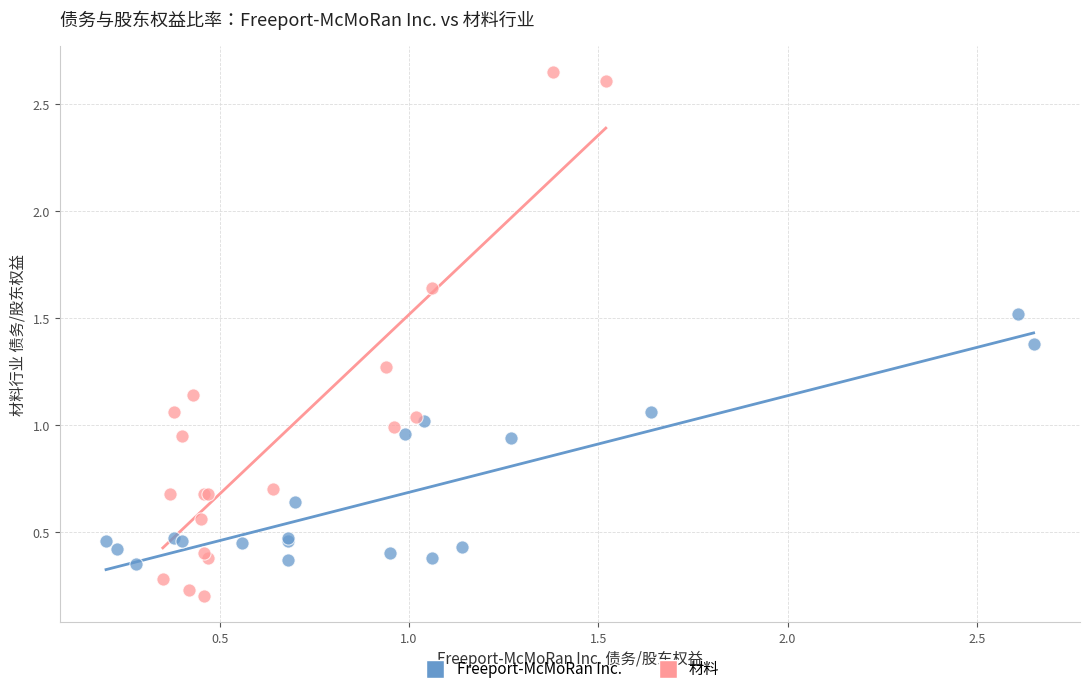

Which series reaches the minimum Y coordinate?

材料